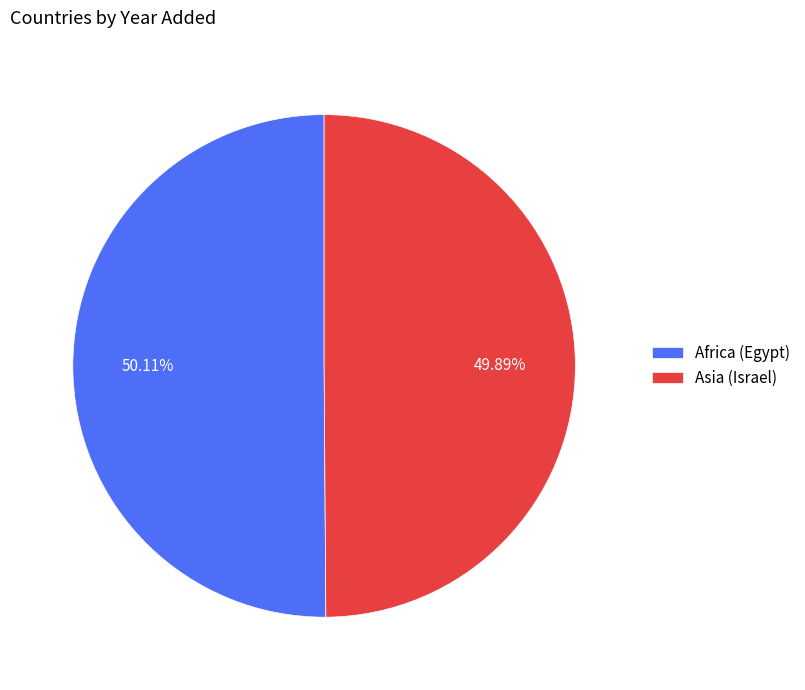

What is the ratio of the value at Africa (Egypt) to the value at Asia (Israel)?

1.0